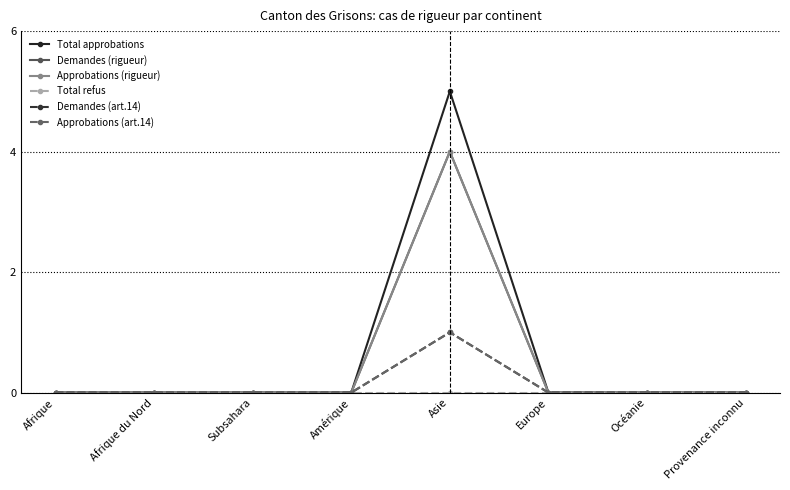

Which category has the lowest value in the Demandes (rigueur) series?

Afrique